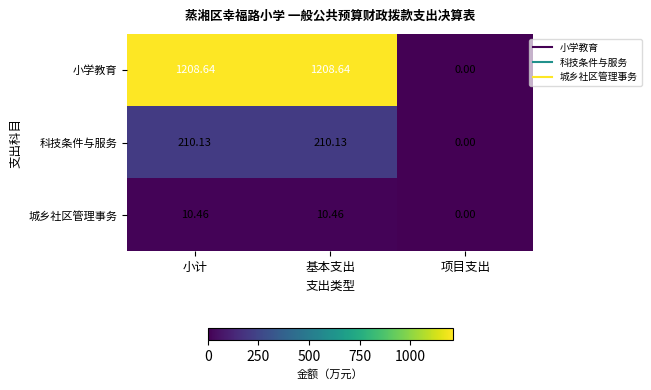

At which label does 科技条件与服务 first exceed 210?

小计